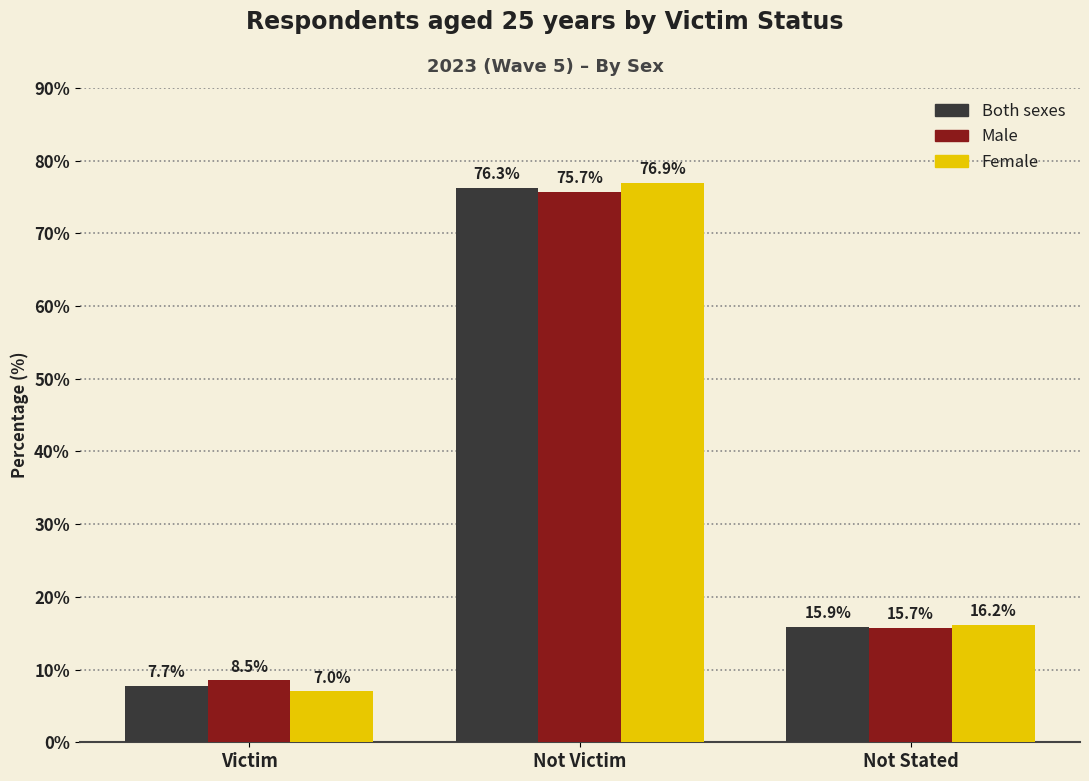

Between Victim and Not Stated, which series saw the biggest shift?

Female